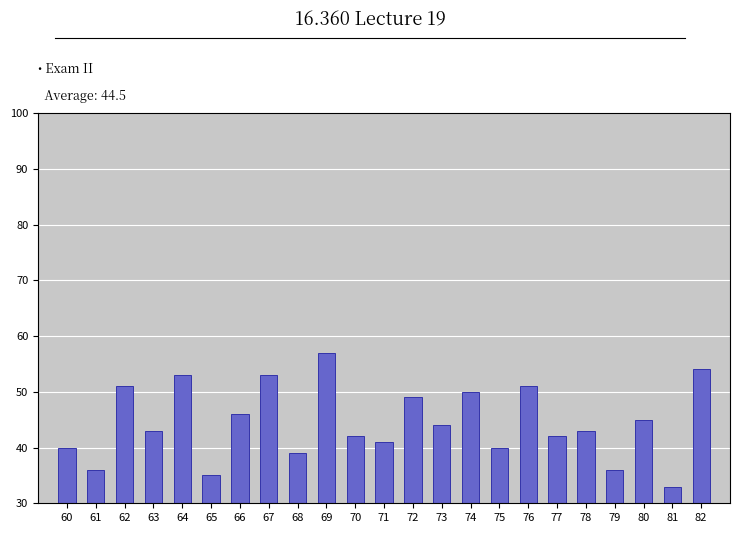

Reading left to right, transcribe all the data shown in this chart.

60=40	61=36	62=51	63=43	64=53	65=35	66=46	67=53	68=39	69=57	70=42	71=41	72=49	73=44	74=50	75=40	76=51	77=42	78=43	79=36	80=45	81=33	82=54